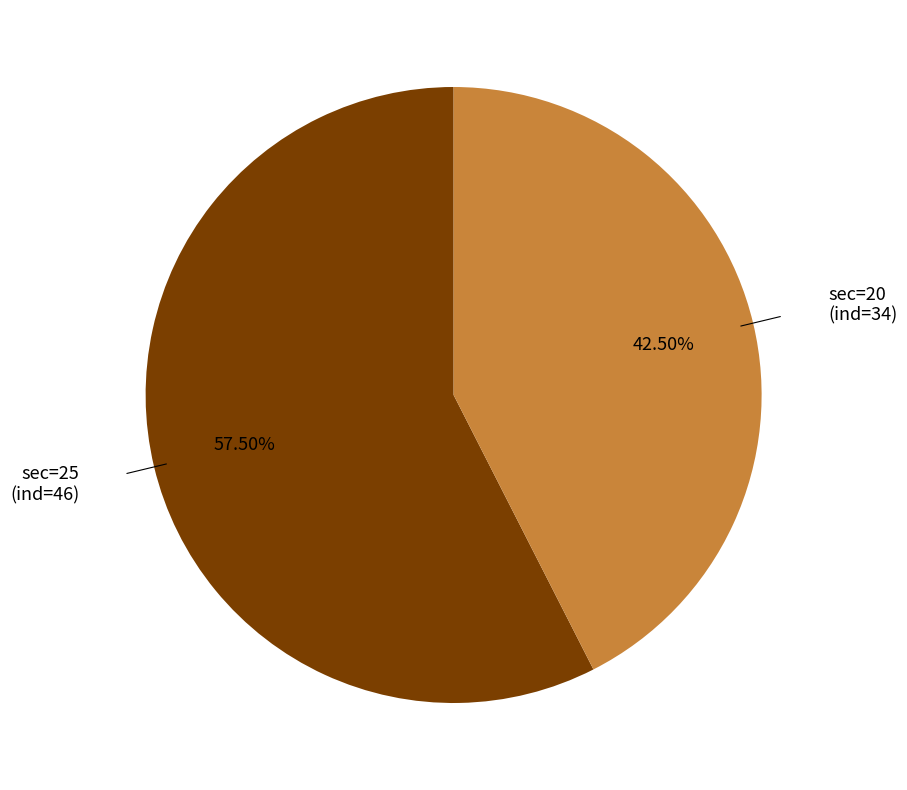

Approximately how many times larger is the value at sec=20 compared to sec=25?

0.7